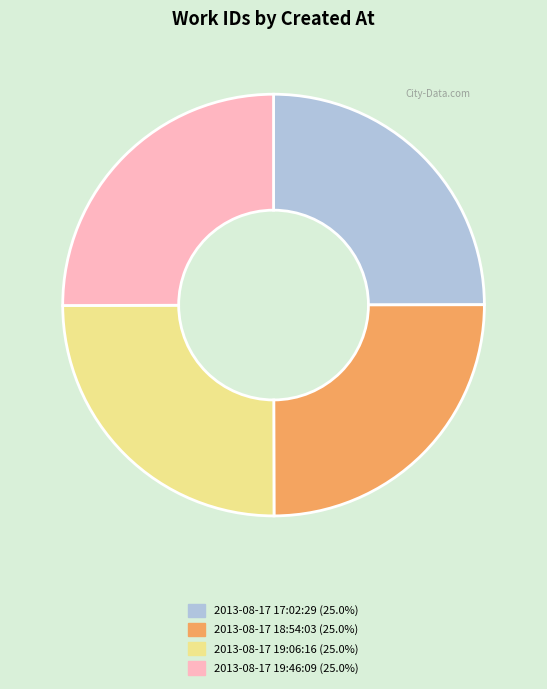

Is there any slice that represents more than half of the pie?

No